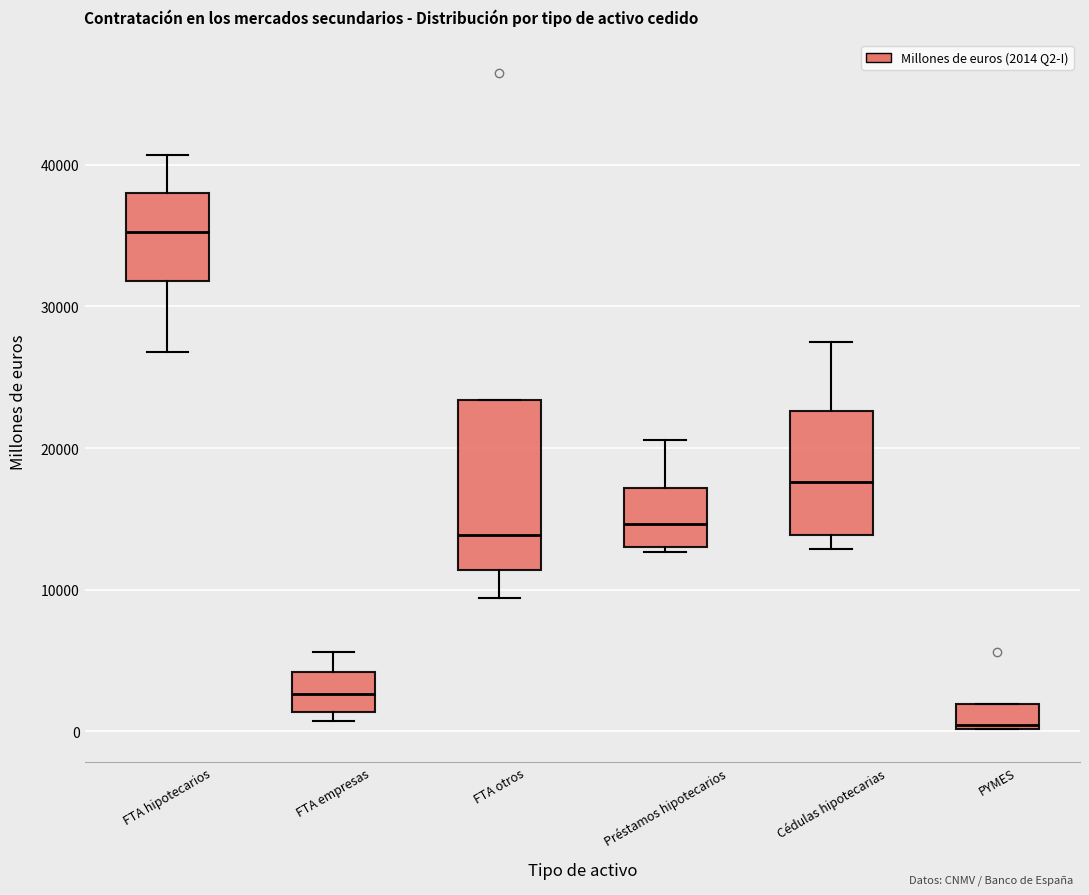

Comparing the boxes themselves (not the whiskers), which one is the tallest?

FTA otros